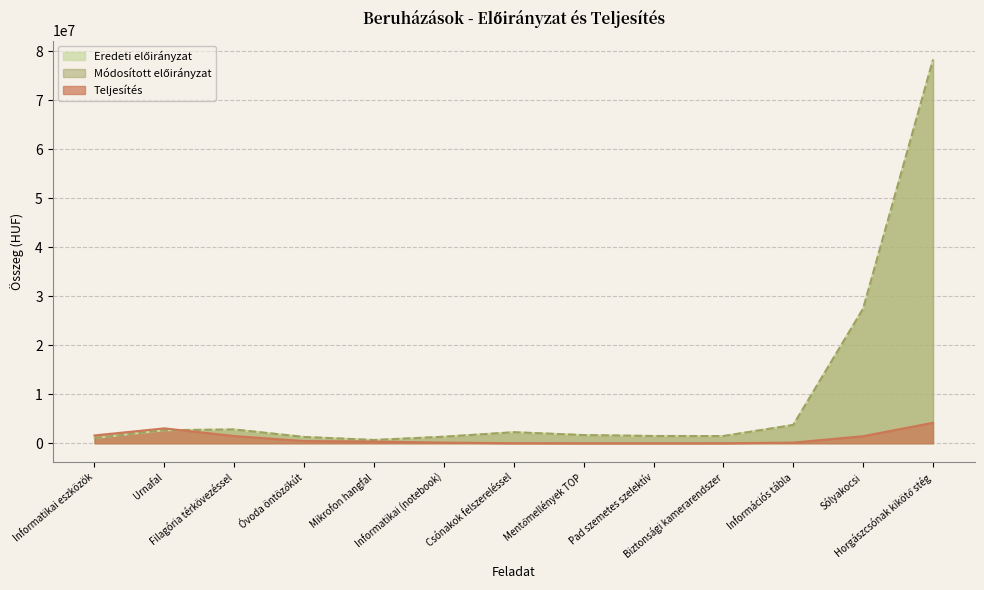

What is the label of the 3rd point from the right?

Információs tábla